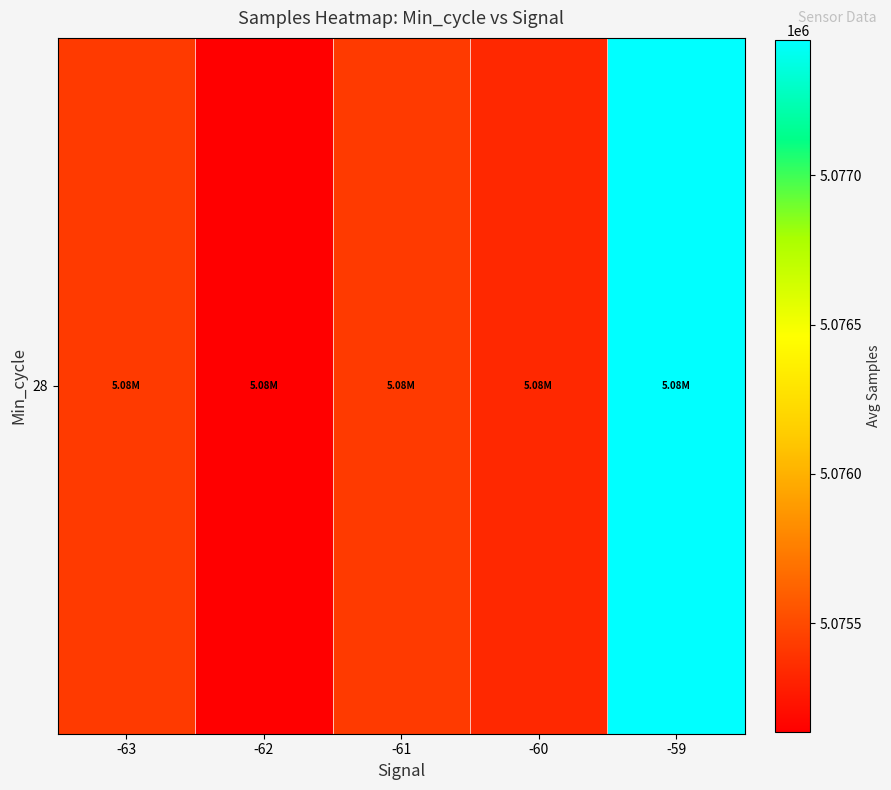

Between -61 and -63, which is larger?

-61